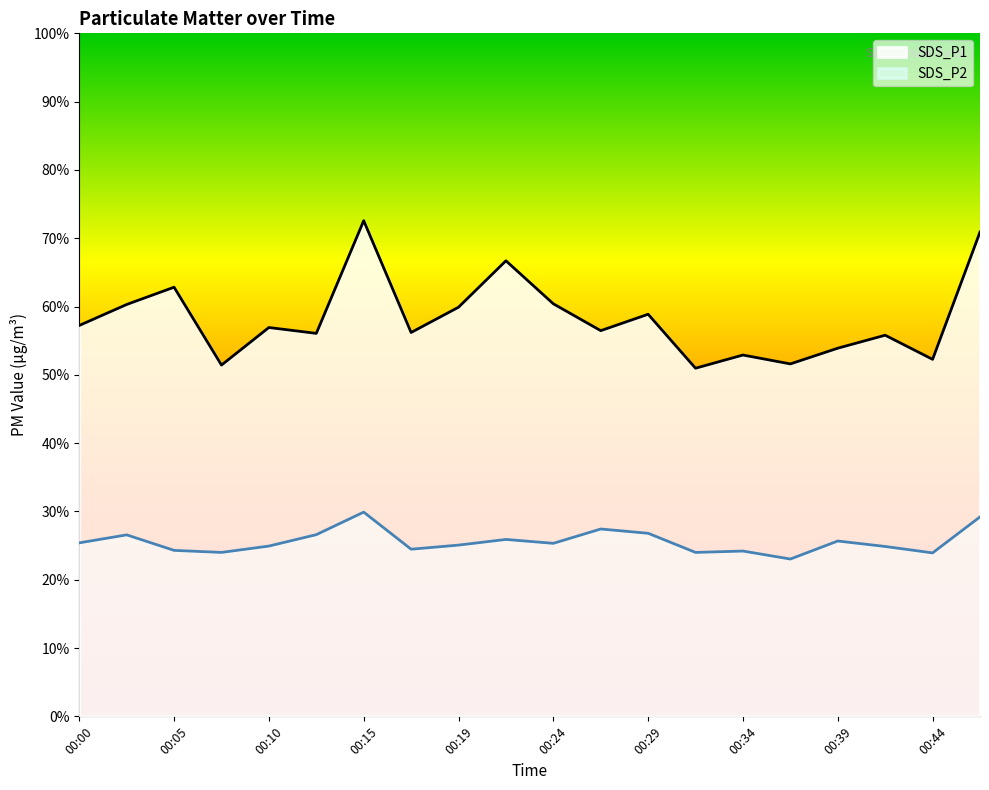

At which category does SDS_P2 reach its first local valley?

00:07